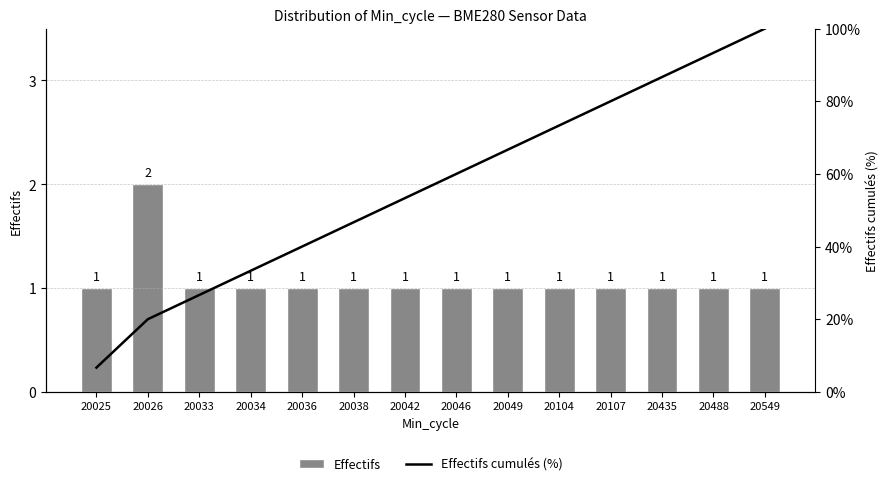

At which label does Effectifs cumulés (%) reach its minimum?

20025